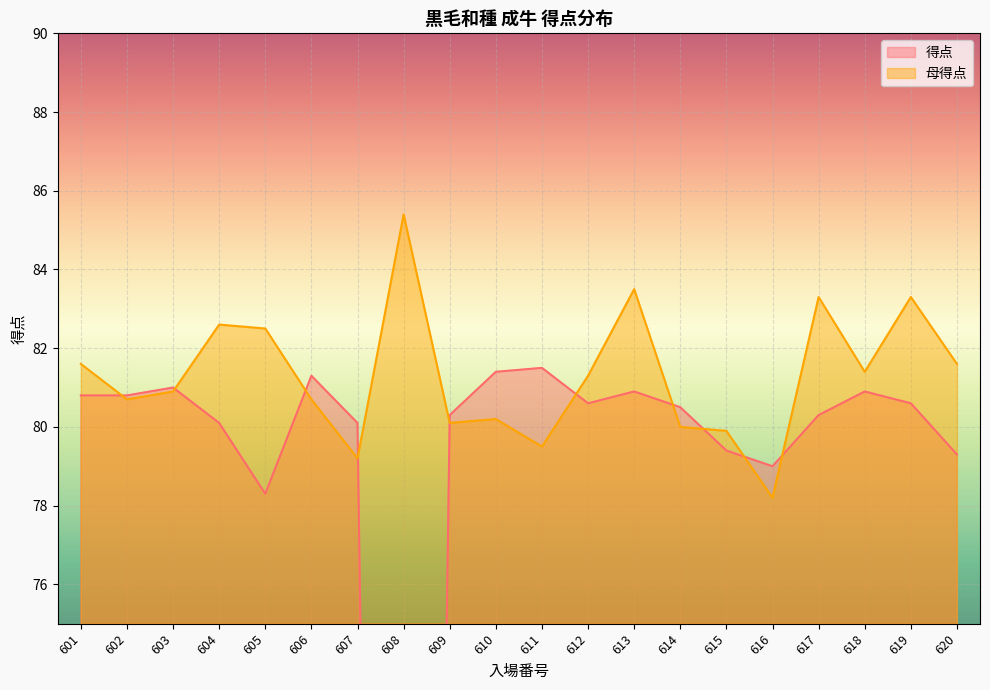

At which category does 母得点 reach its first local valley?

602